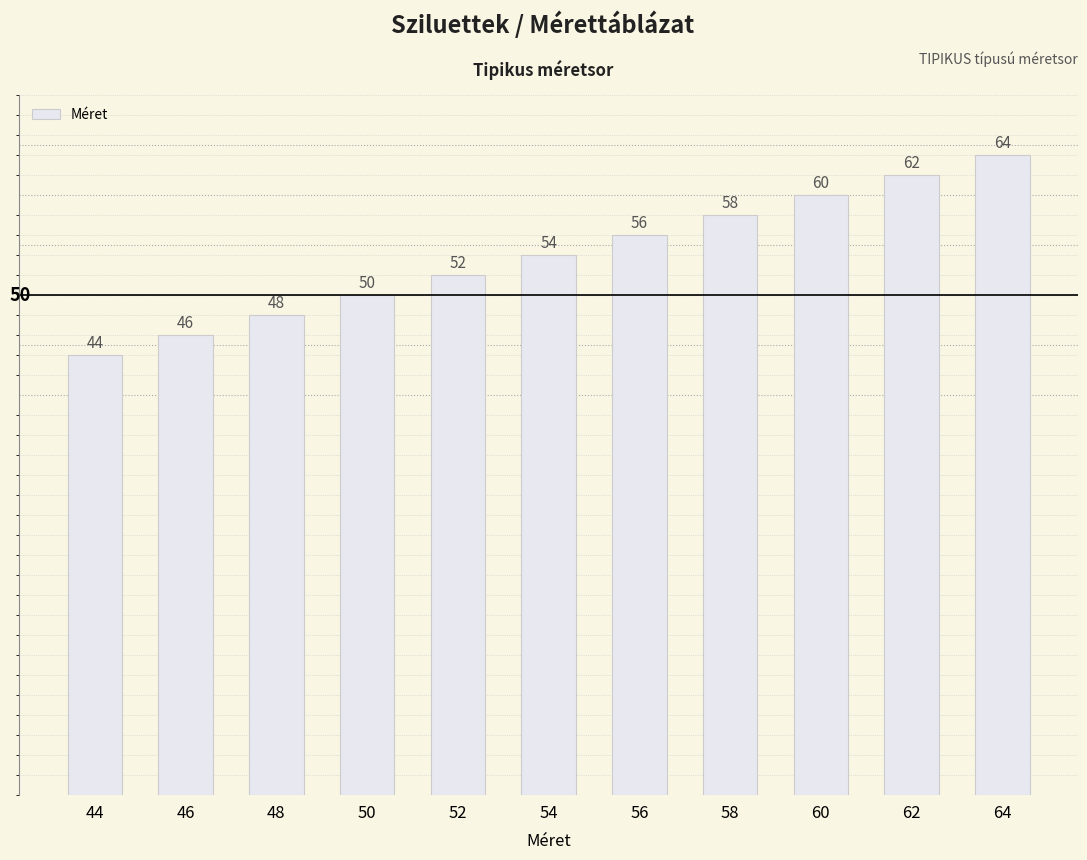

The value at 44 is 44. True or false?

True